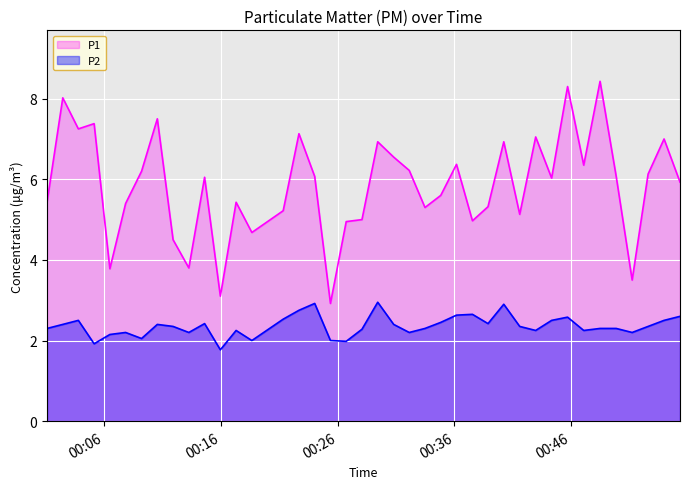

True or false: P2 and P1 cross at least once.

False